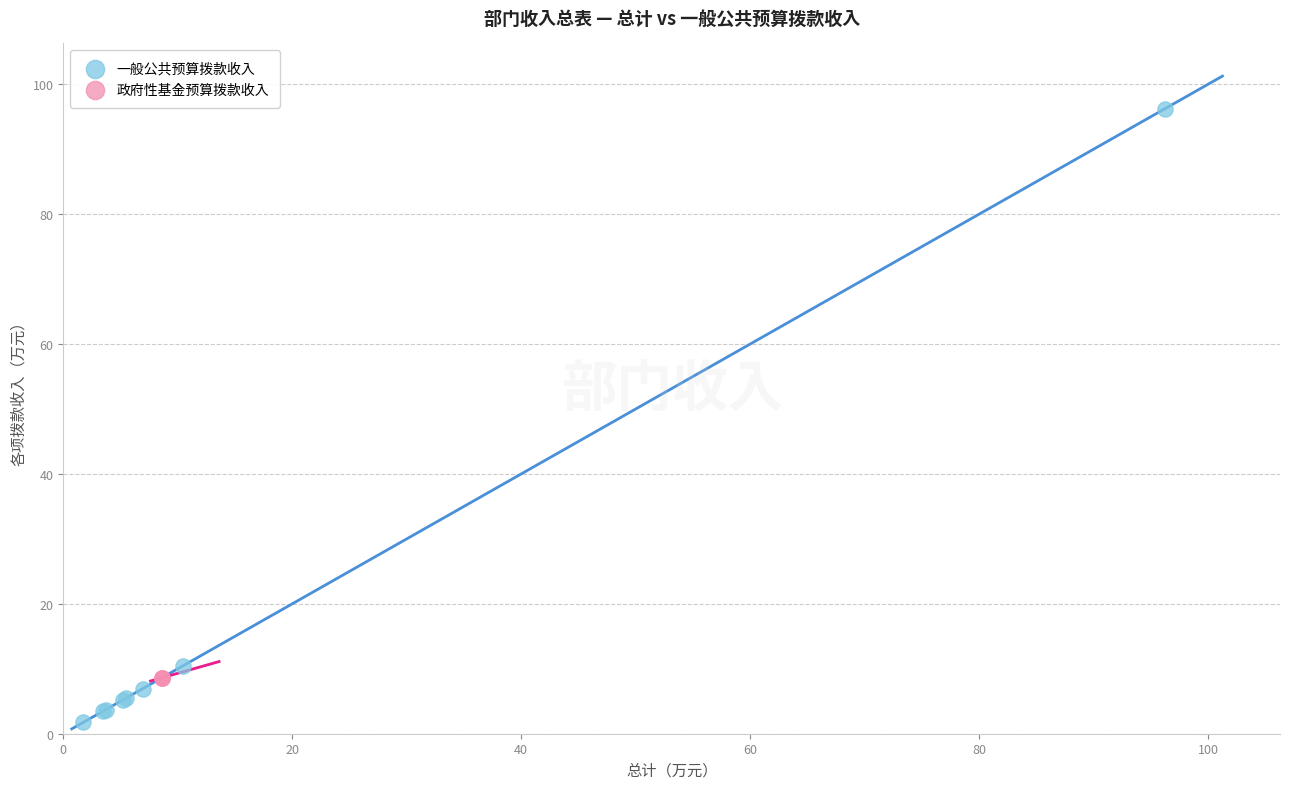

Which series contains the highest Y value?

一般公共预算拨款收入